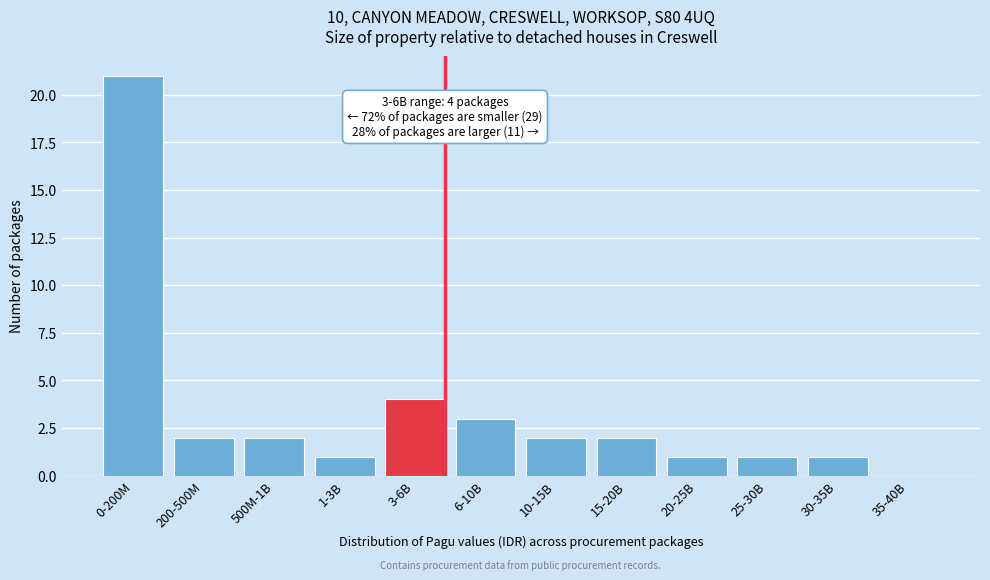

Reading left to right, transcribe all the data shown in this chart.

0-200M=21	200-500M=2	500M-1B=2	1-3B=1	3-6B=4	6-10B=3	10-15B=2	15-20B=2	20-25B=1	25-30B=1	30-35B=1	35-40B=0